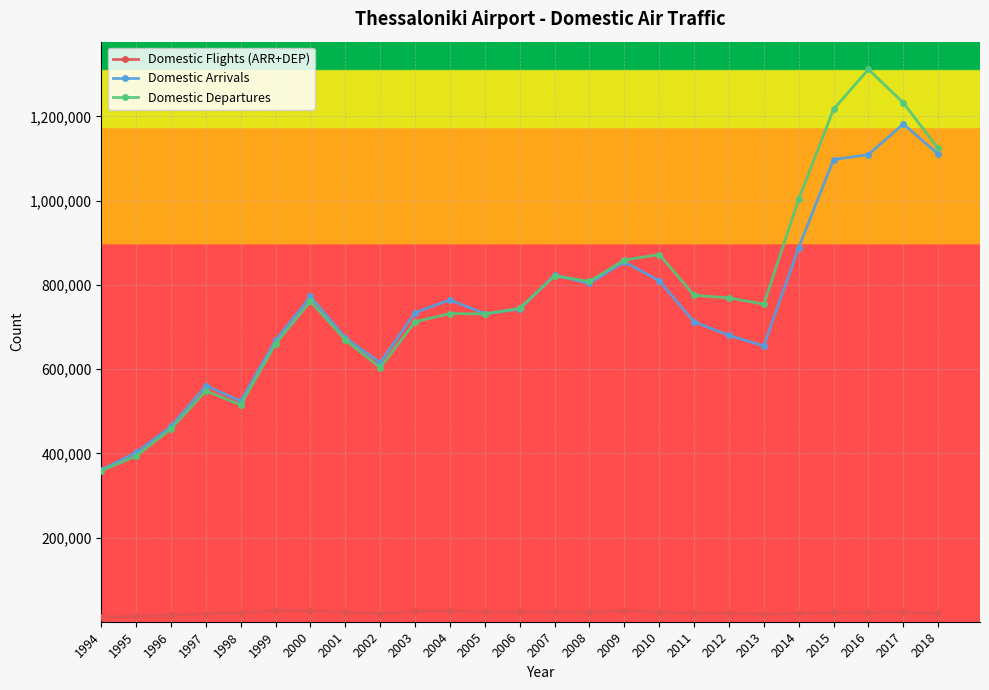

Is the value of Domestic Departures at 2009 greater than the value of Domestic Flights (ARR+DEP) at 1994?

Yes